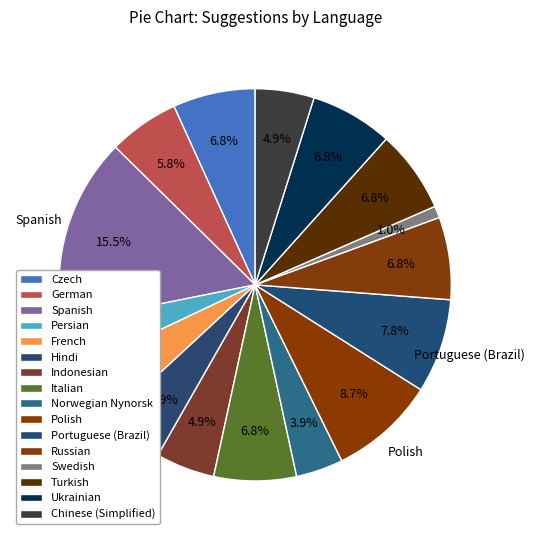

Which slice is the largest?

Spanish